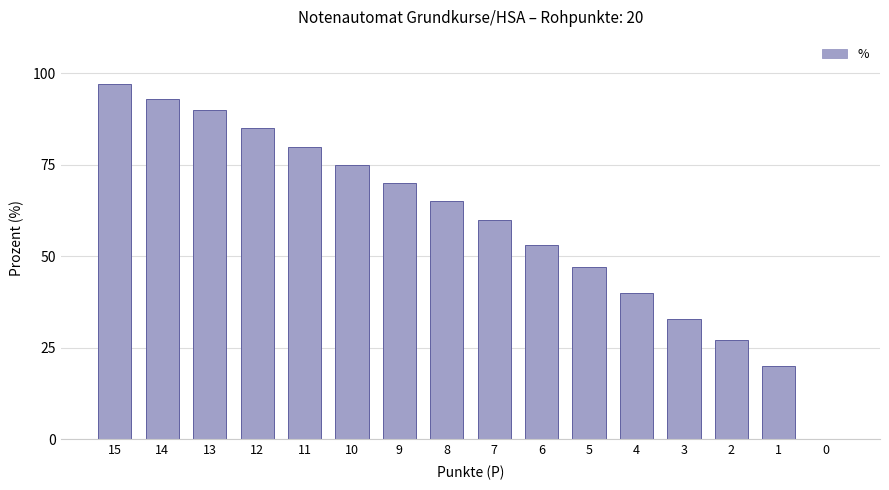

Where does the data first go above 65?

15